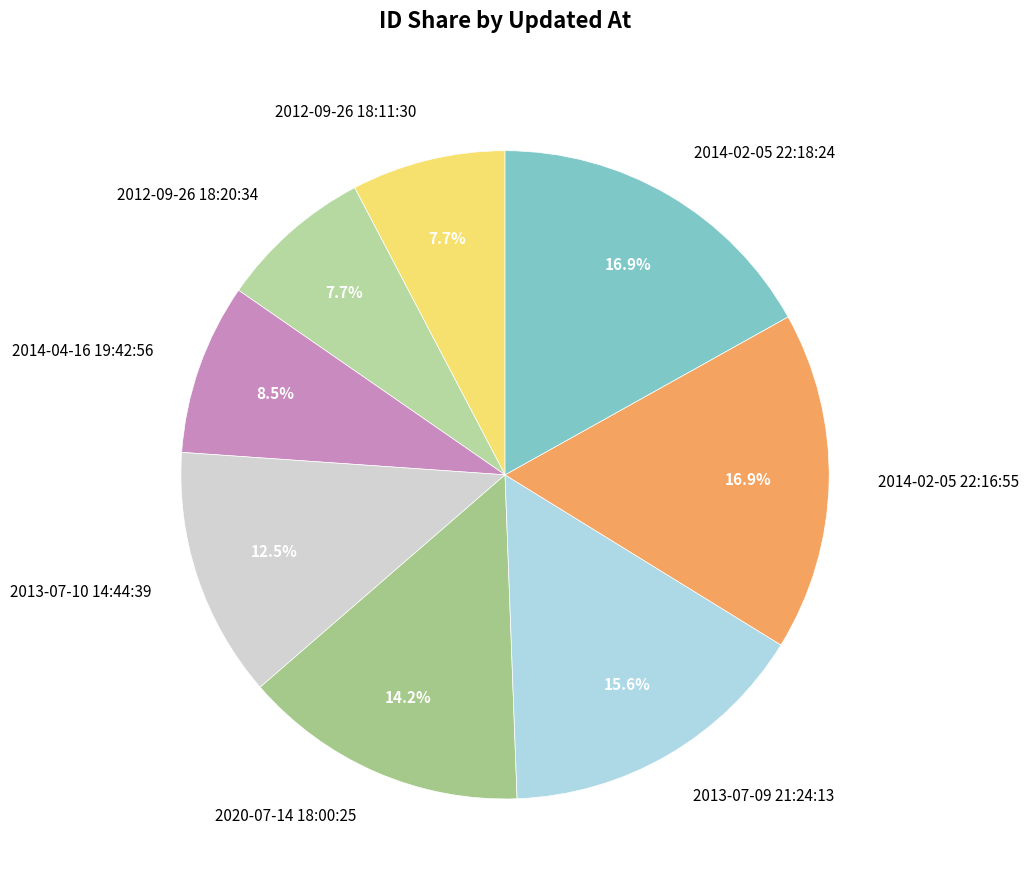

Approximately how many times larger is the value at 2020-07-14 18:00:25 compared to 2014-02-05 22:18:24?

0.8